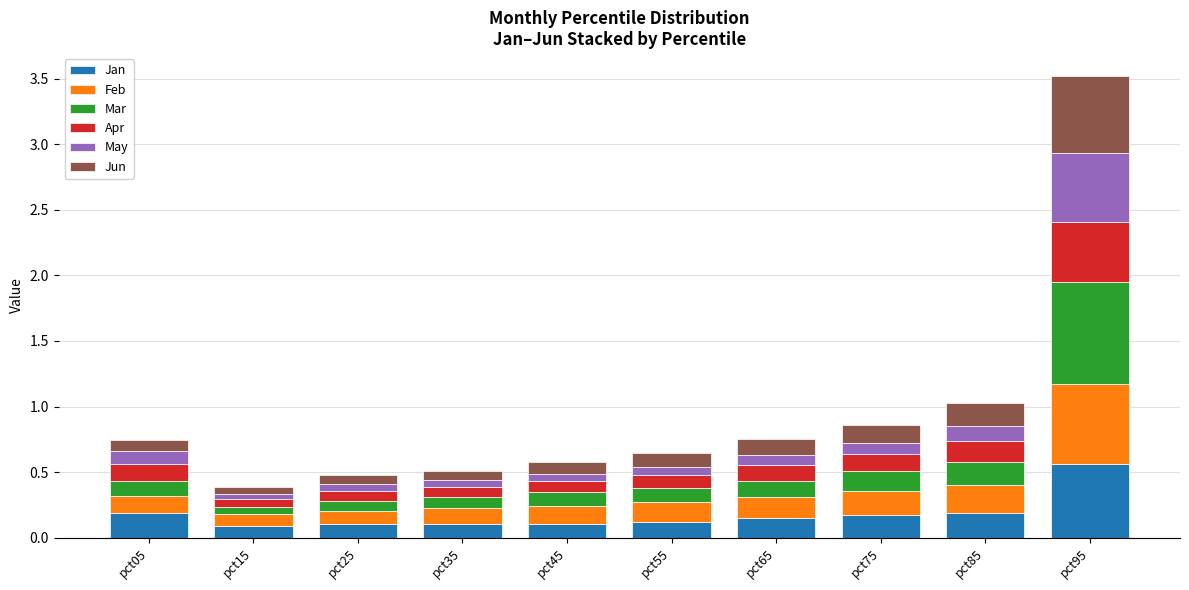

Is it true that Jan equals 0.2 at pct05?

True